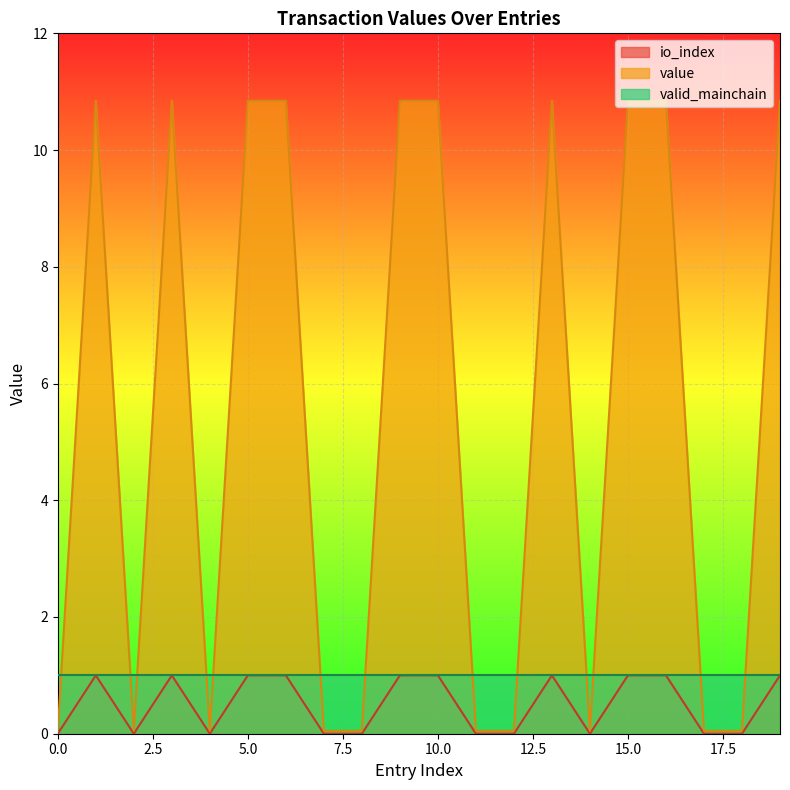

List the labels in order of io_index value, largest first.

1, 3, 5, 6, 9, 10, 13, 15, 16, 19, 0, 2, 4, 7, 8, 11, 12, 14, 17, 18